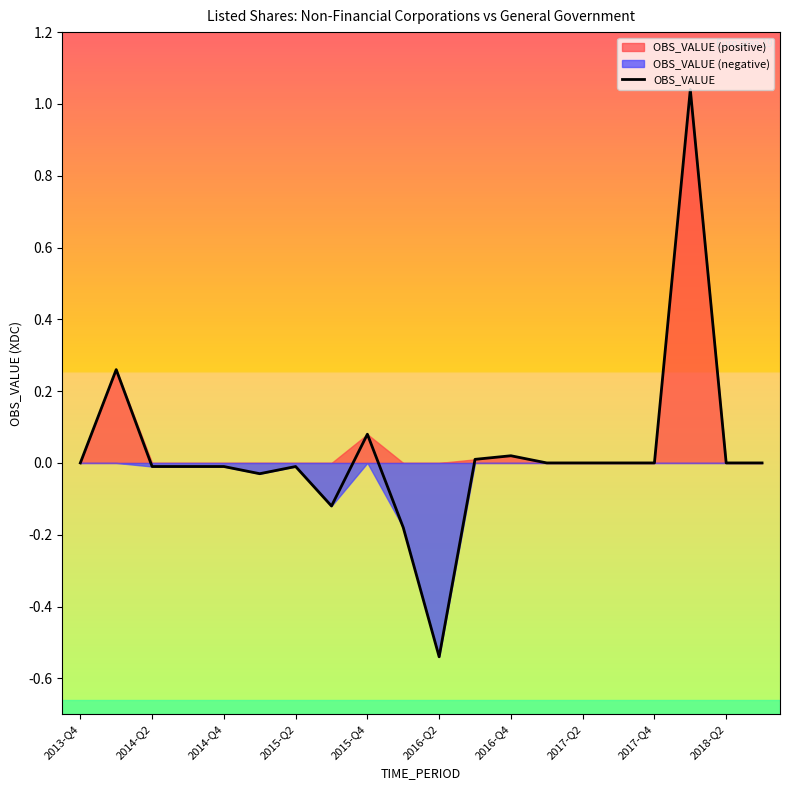

True or false: the data has more than 0 interior local peaks.

True